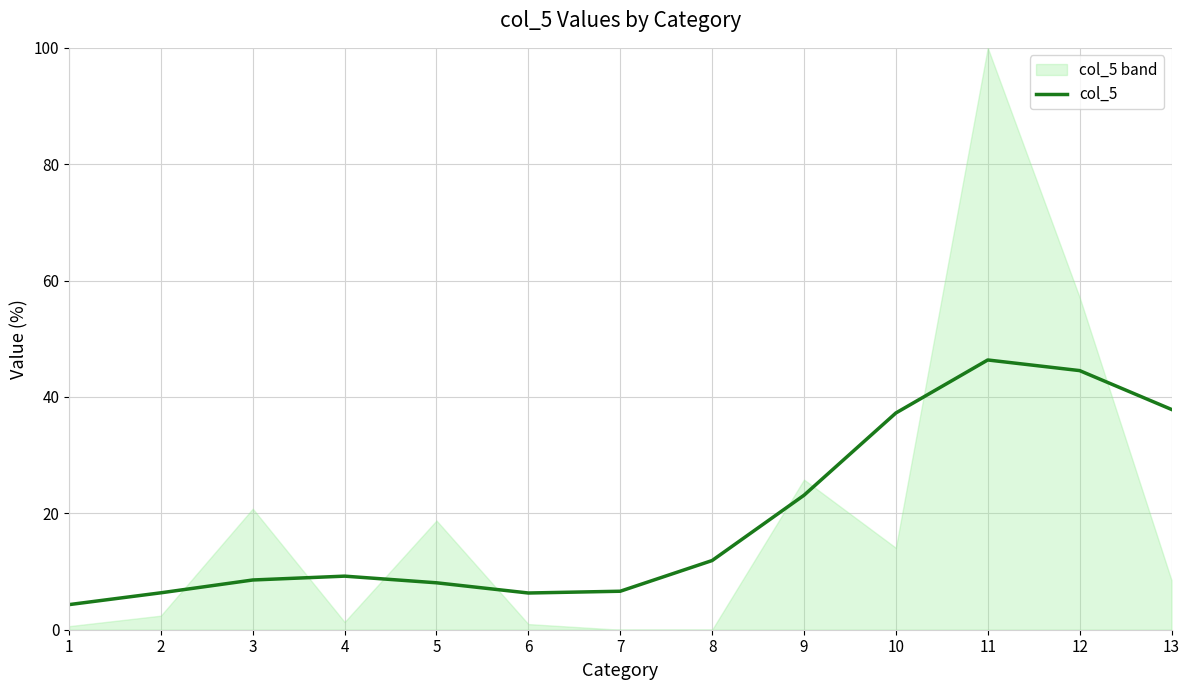

Where is the first local maximum?

4